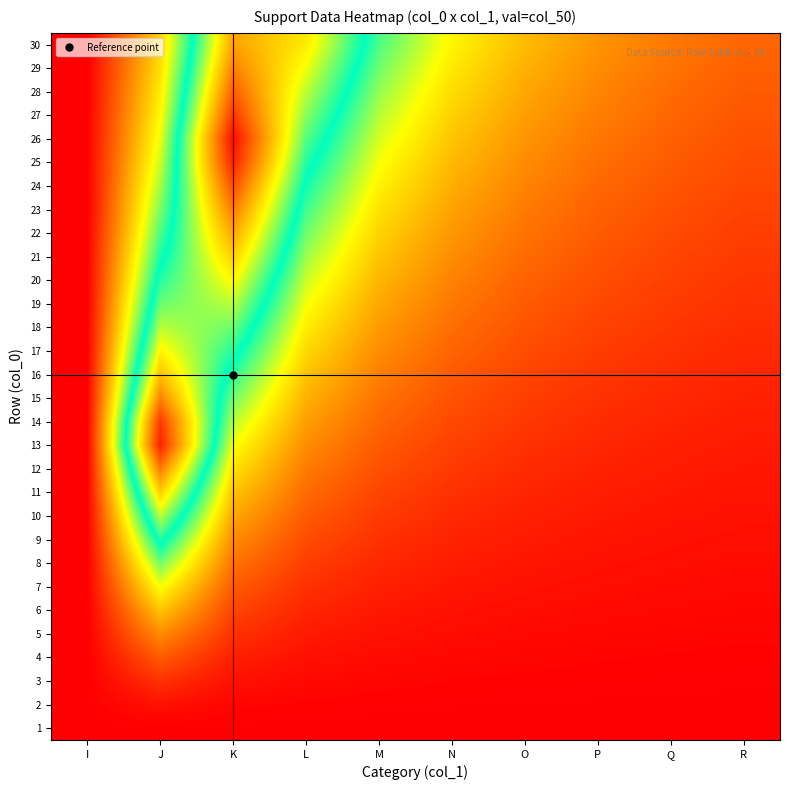

Which has a higher value, L or M?

L